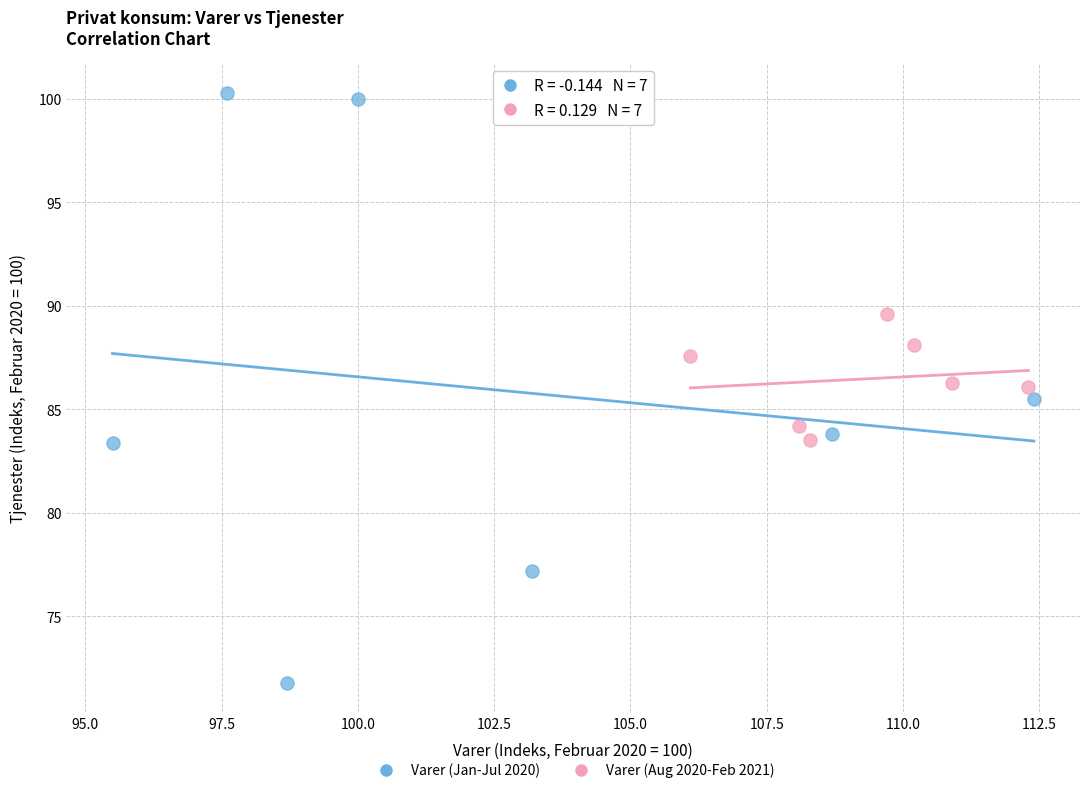

Which series reaches the minimum Y coordinate?

Varer (Jan-Jul 2020)